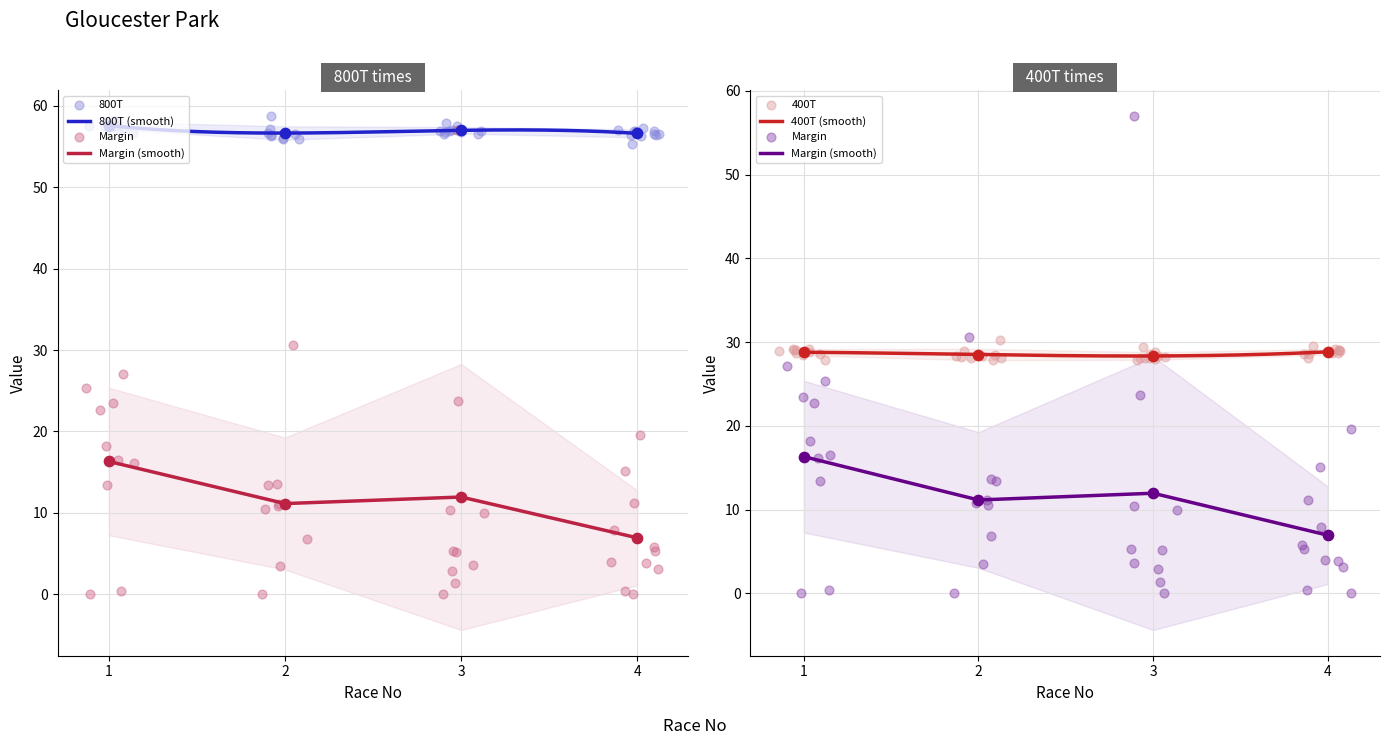

Which series reaches the maximum Y coordinate?

800T